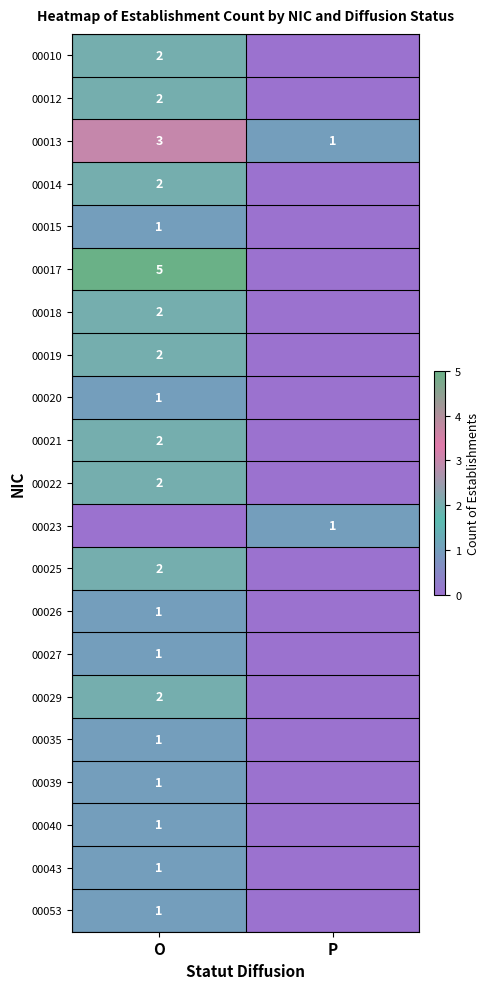

The 00021 series shows 2 at O. True or false?

True